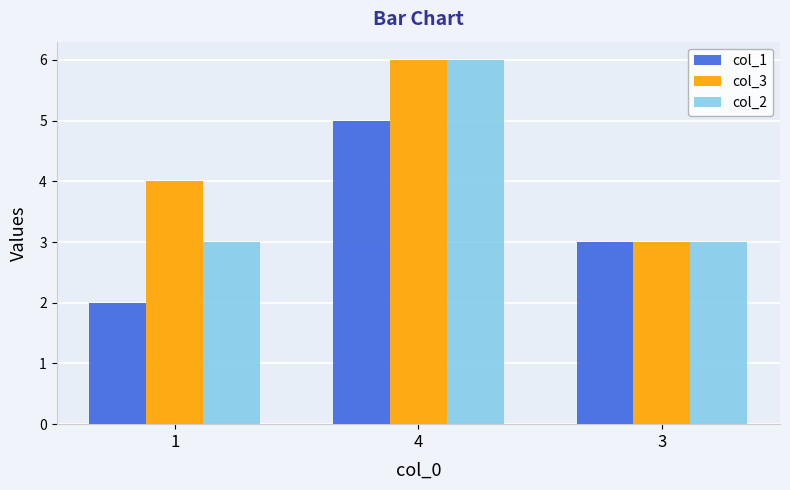

What is the difference between the maximum and second lowest values in the col_2 series?

3